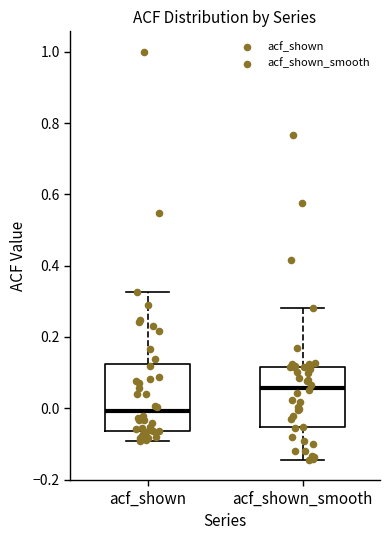

Reading left to right, read every box against the y-axis: the position of its median line, the range the box covers, and the ends of its whiskers. The values are not printed on the chart, so give them approximately, as read against the axis.

acf_shown: median 0.00, box -0.06 to 0.12, whiskers -0.10 to 0.32
acf_shown_smooth: median 0.06, box -0.06 to 0.12, whiskers -0.14 to 0.28